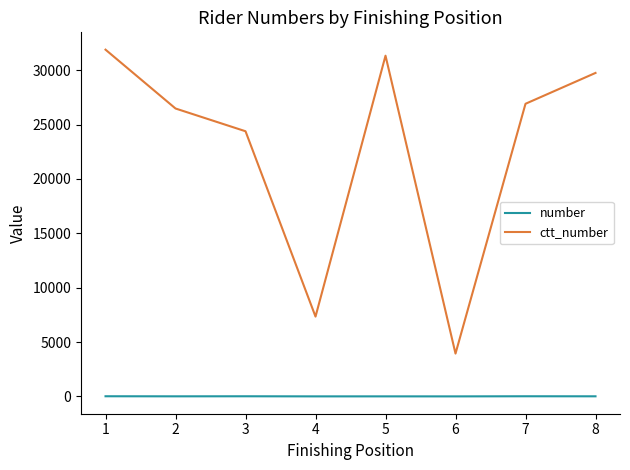

Is the value of ctt_number at 3 greater than the value of number at 3?

Yes